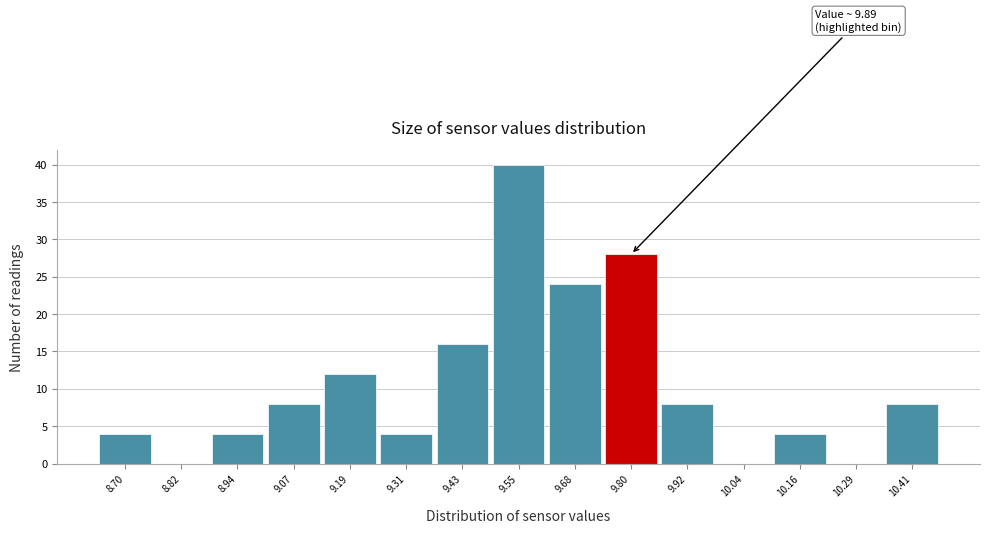

Reading left to right, transcribe all the data shown in this chart.

8.70=4	8.82=0	8.94=4	9.07=8	9.19=12	9.31=4	9.43=16	9.55=40	9.68=24	9.80=28	9.92=8	10.04=0	10.16=4	10.29=0	10.41=8